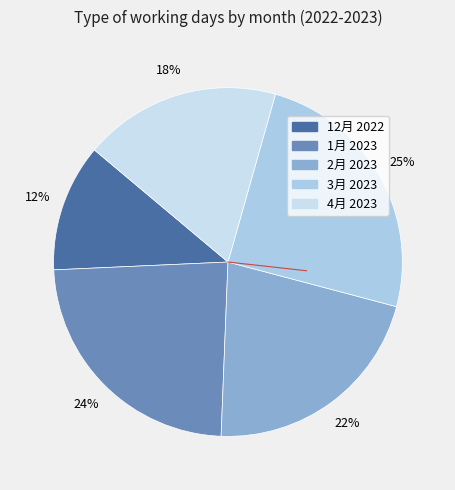

To the nearest percent, what percentage of the pie is 1月 2023?

24%